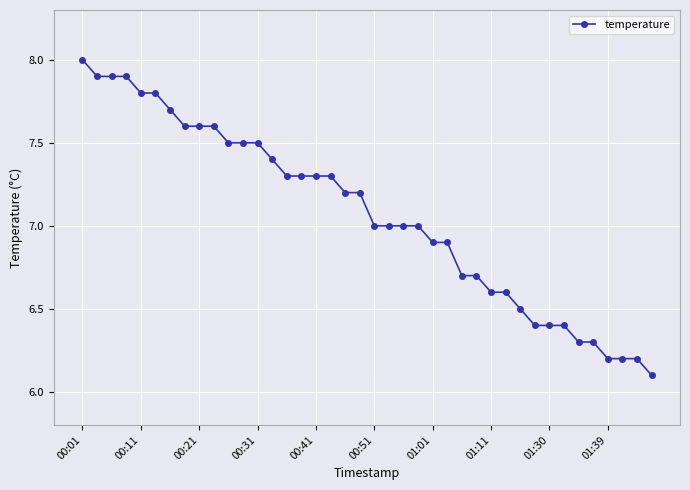

Reading right to left, extract all data points from this chart.

6.1	6.2	6.2	6.2	6.3	6.3	6.4	6.4	6.4	6.5	6.6	6.6	6.7	6.7	6.9	6.9	7.0	7.0	7.0	7.0	7.2	7.2	7.3	7.3	7.3	7.3	7.4	7.5	7.5	7.5	7.6	7.6	7.6	7.7	7.8	7.8	7.9	7.9	7.9	8.0